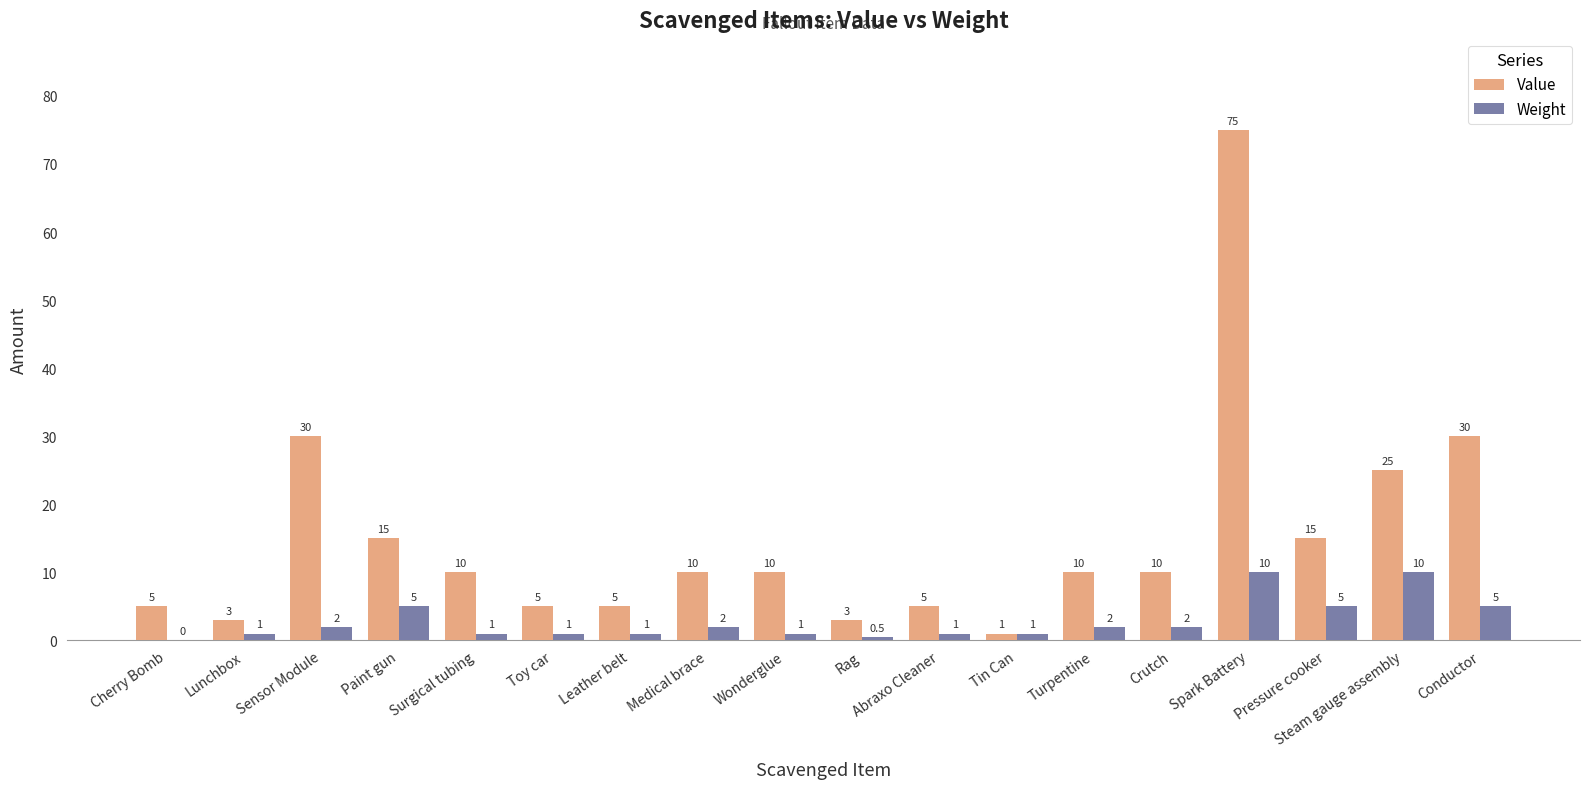

What value does the Value series have at Toy car?

5.0